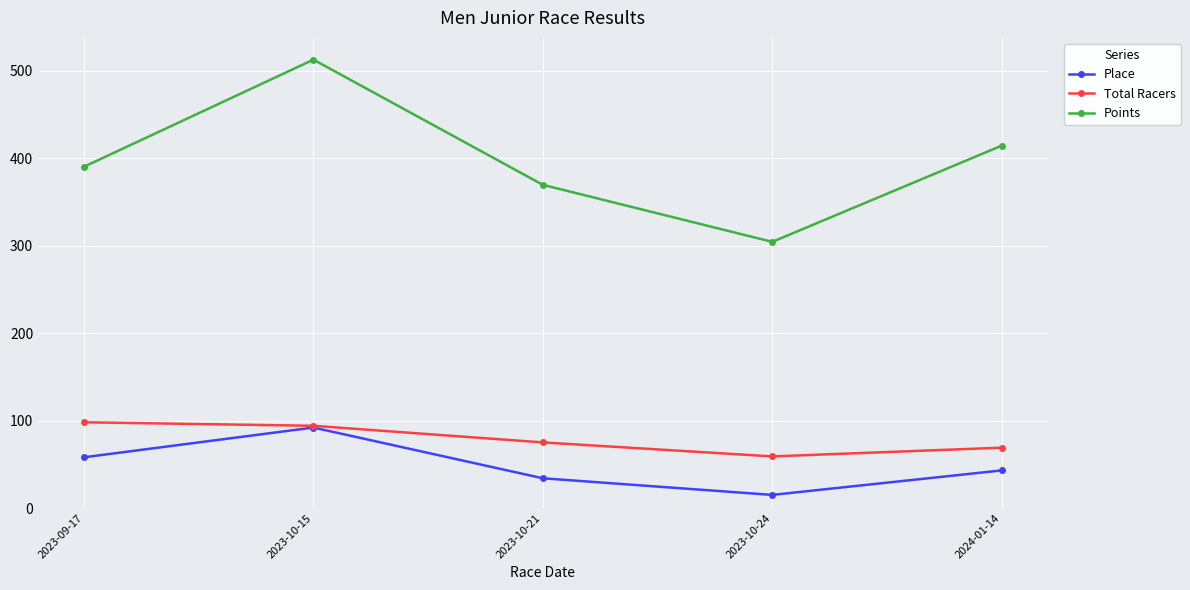

Count the number of categories in the chart.

5